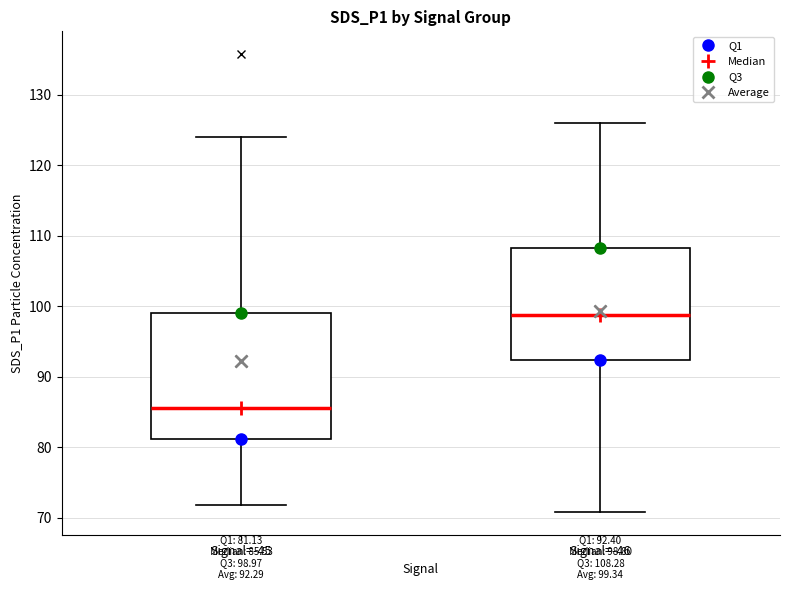

Comparing the boxes themselves (not the whiskers), which one is the tallest?

Signal=-45